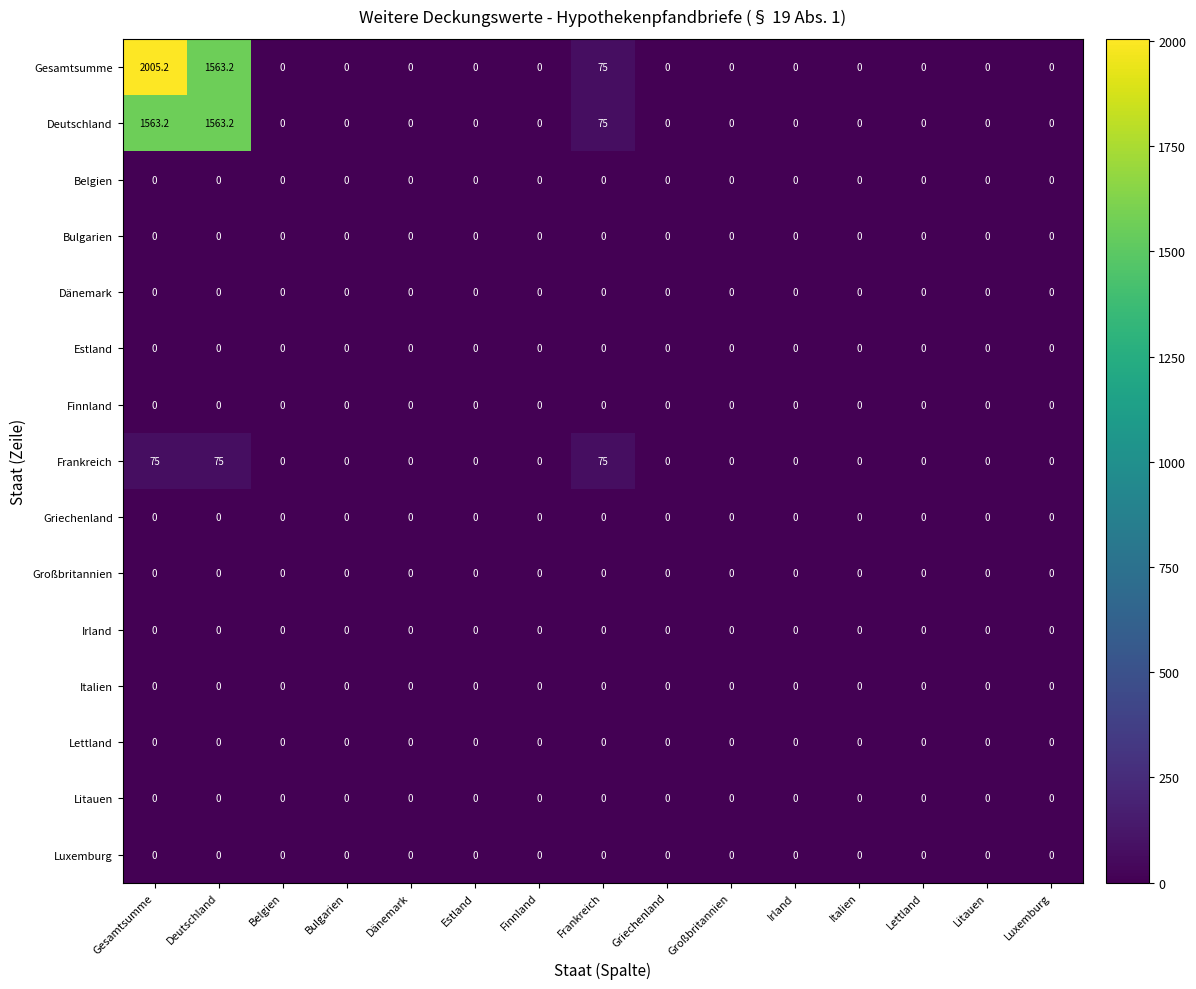

Which series has the largest total across all categories?

Gesamtsumme